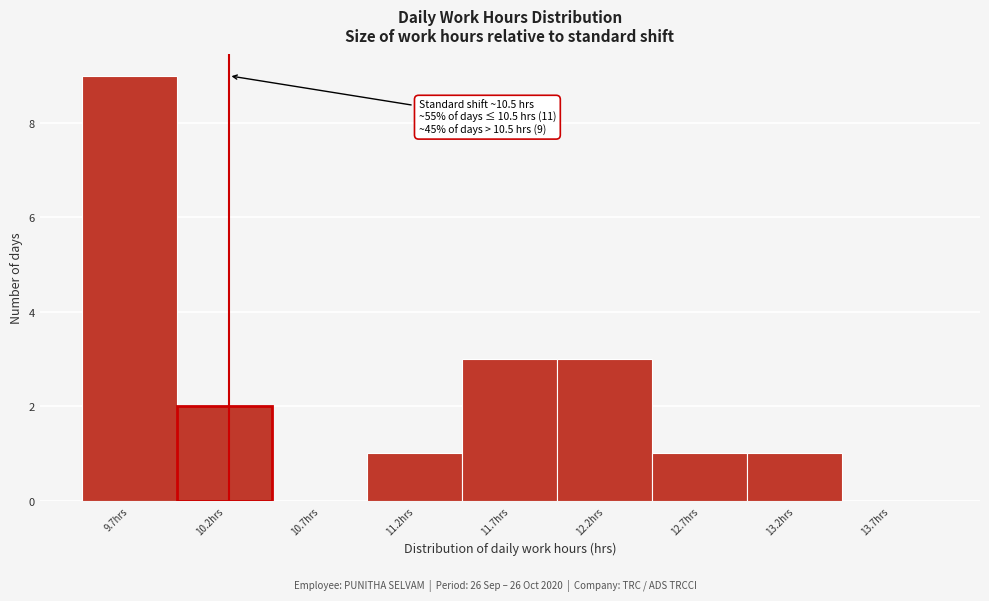

Reading left to right, list all the values displayed in this chart.

9.7hrs=9	10.2hrs=2	10.7hrs=0	11.2hrs=1	11.7hrs=3	12.2hrs=3	12.7hrs=1	13.2hrs=1	13.7hrs=0